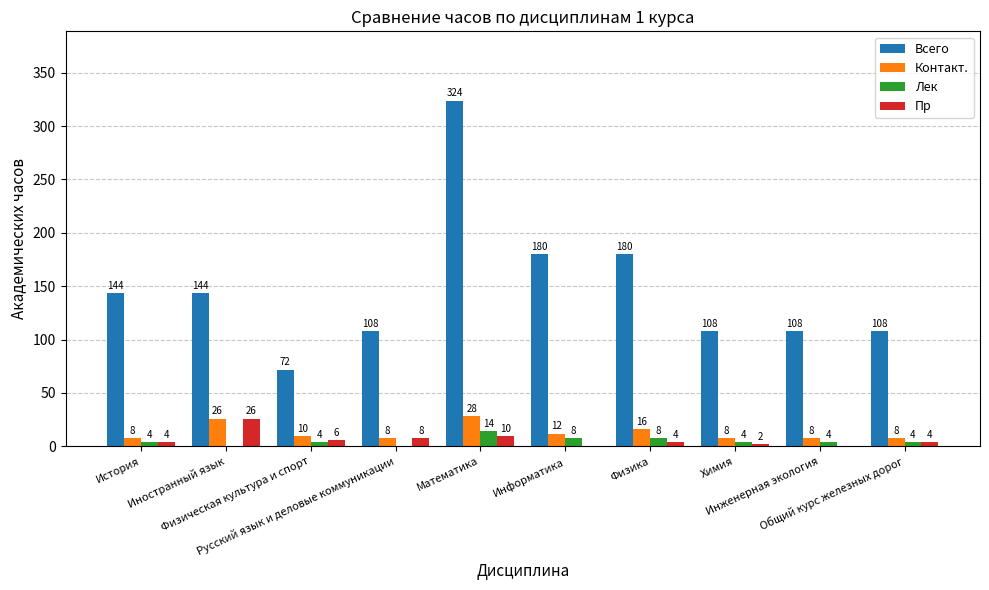

What is the sum of all Контакт. values?

132